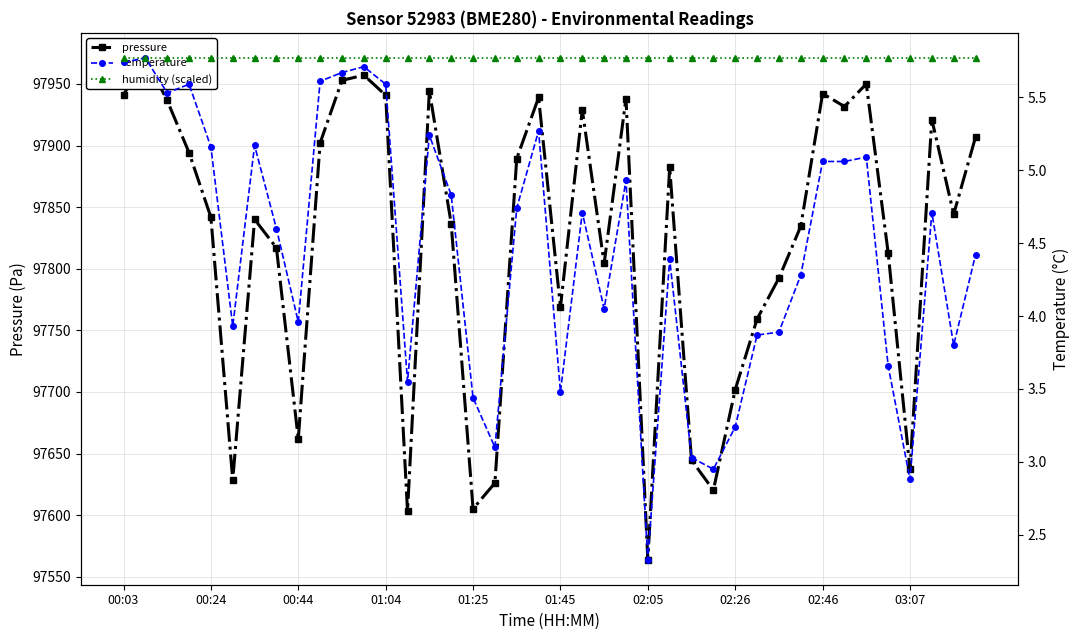

What is the sum of the humidity (scaled) values at 29 and 35?

11.5